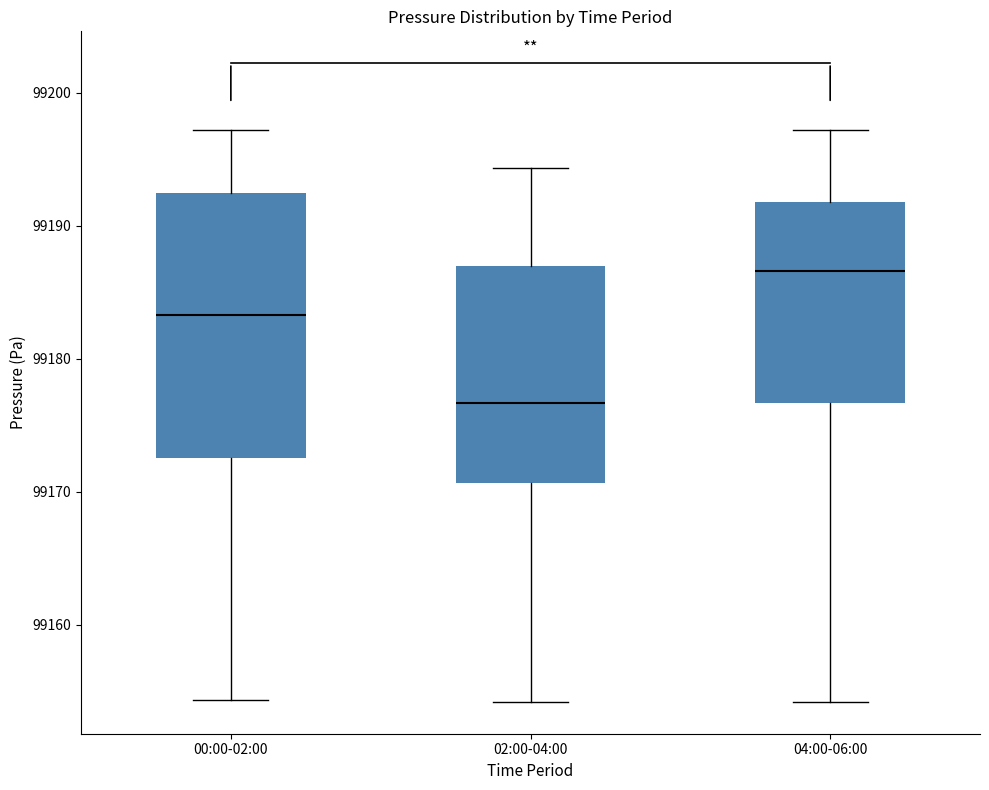

Where does the upper whisker of the box for 02:00-04:00 end on the y-axis? The values are not printed on the chart, so give them approximately, as read against the axis.

99194